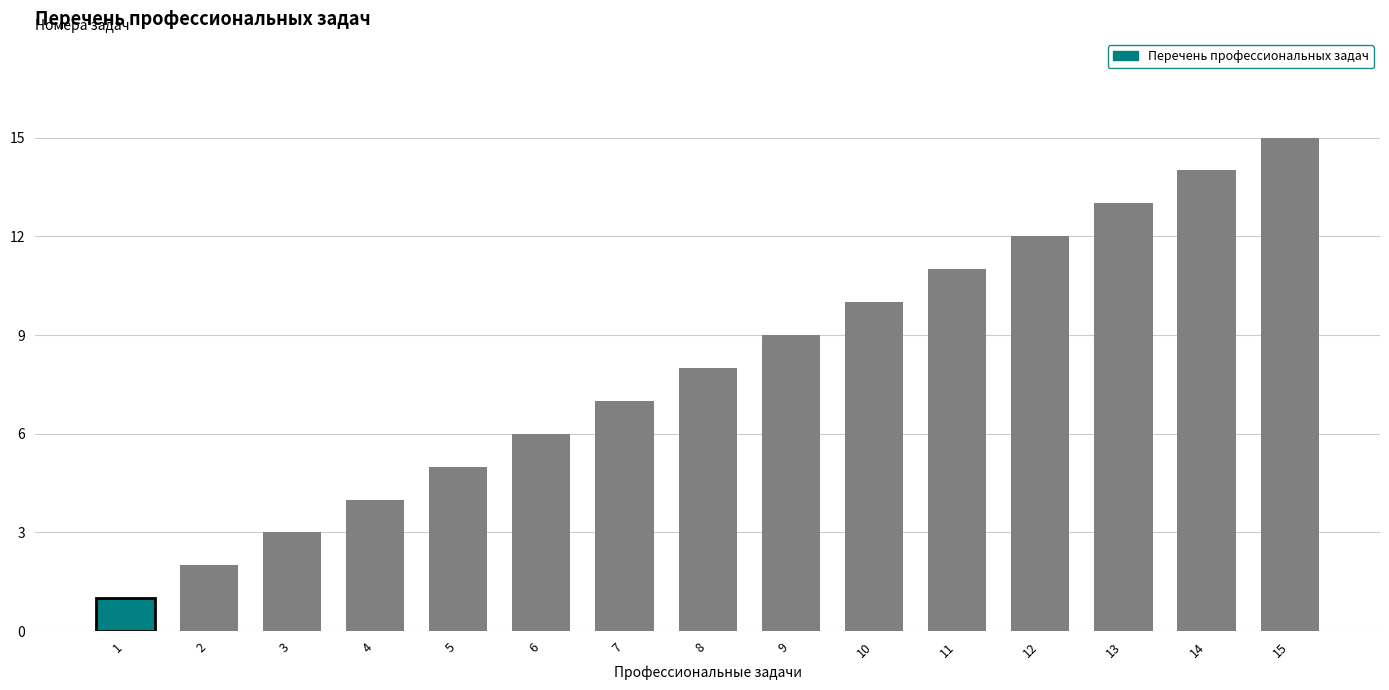

List the labels in order of value, largest first.

15, 14, 13, 12, 11, 10, 9, 8, 7, 6, 5, 4, 3, 2, 1